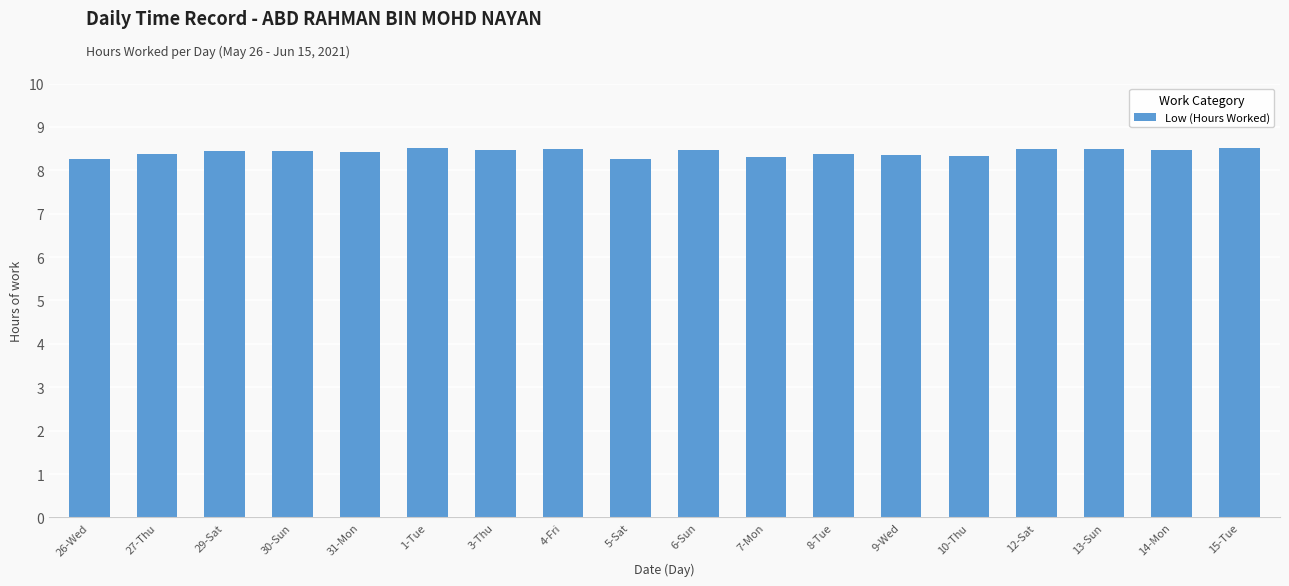

What is the ratio of the value at 30-Sun to the value at 7-Mon?

1.0